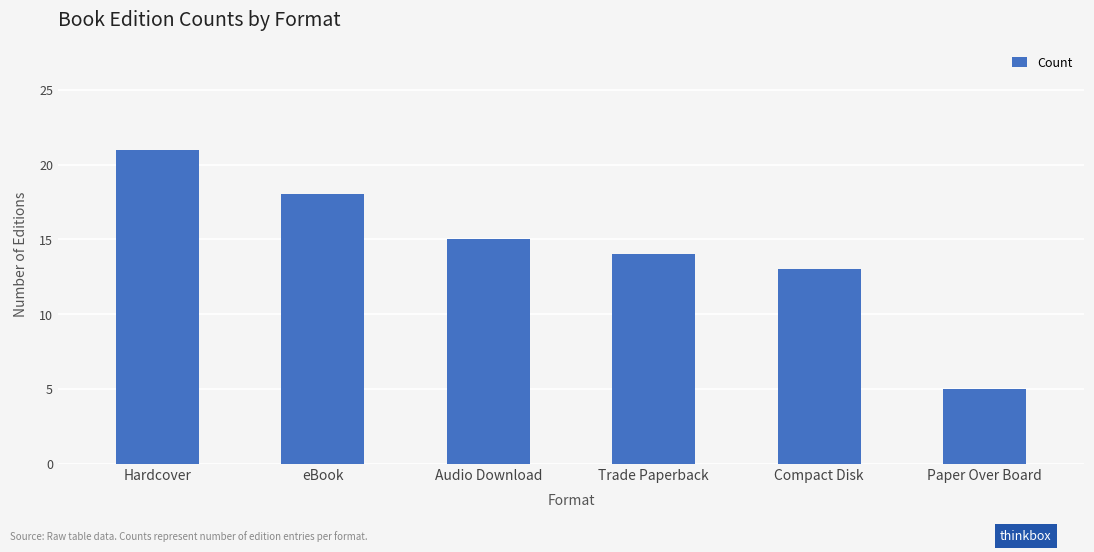

What position from the right is Compact Disk?

2